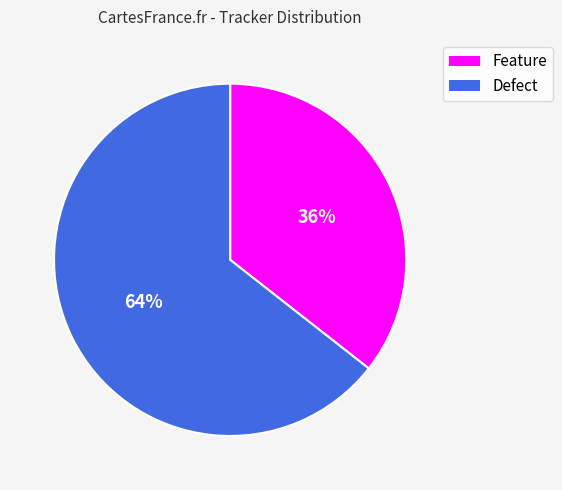

Count the number of slices in the pie.

2